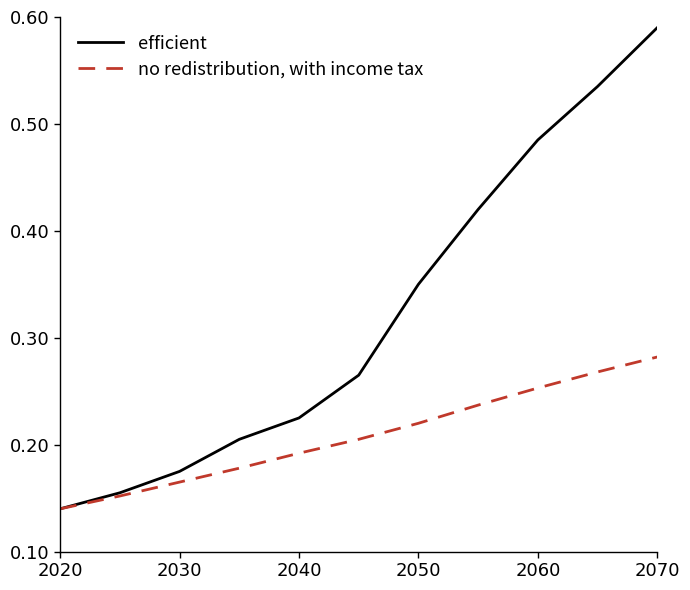

Which series has the widest spread of values?

efficient